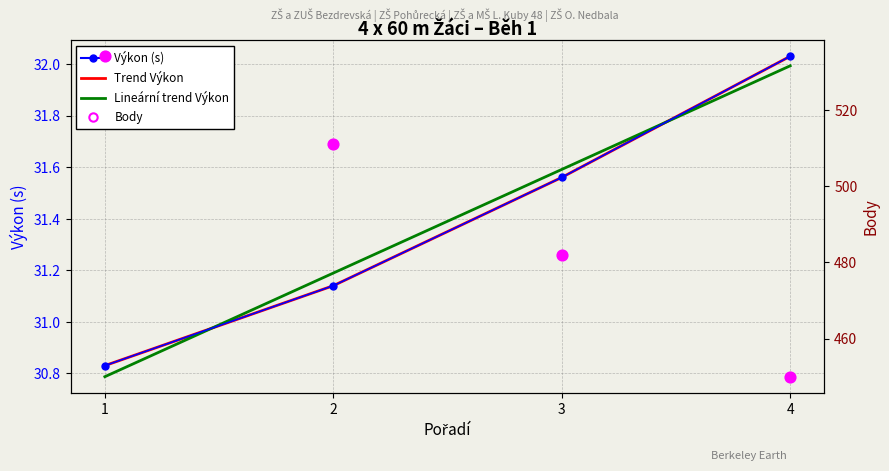

What is the total value across all series at 1?

626.4